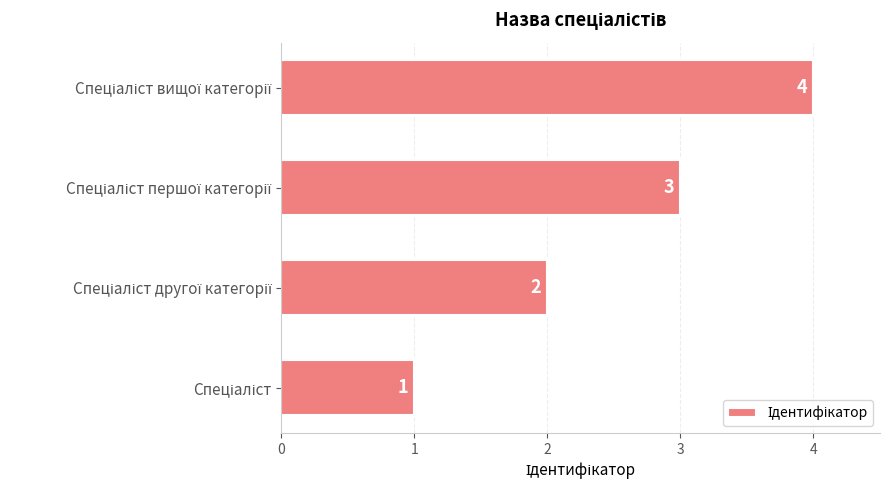

How many values are between 2 and 4?

3